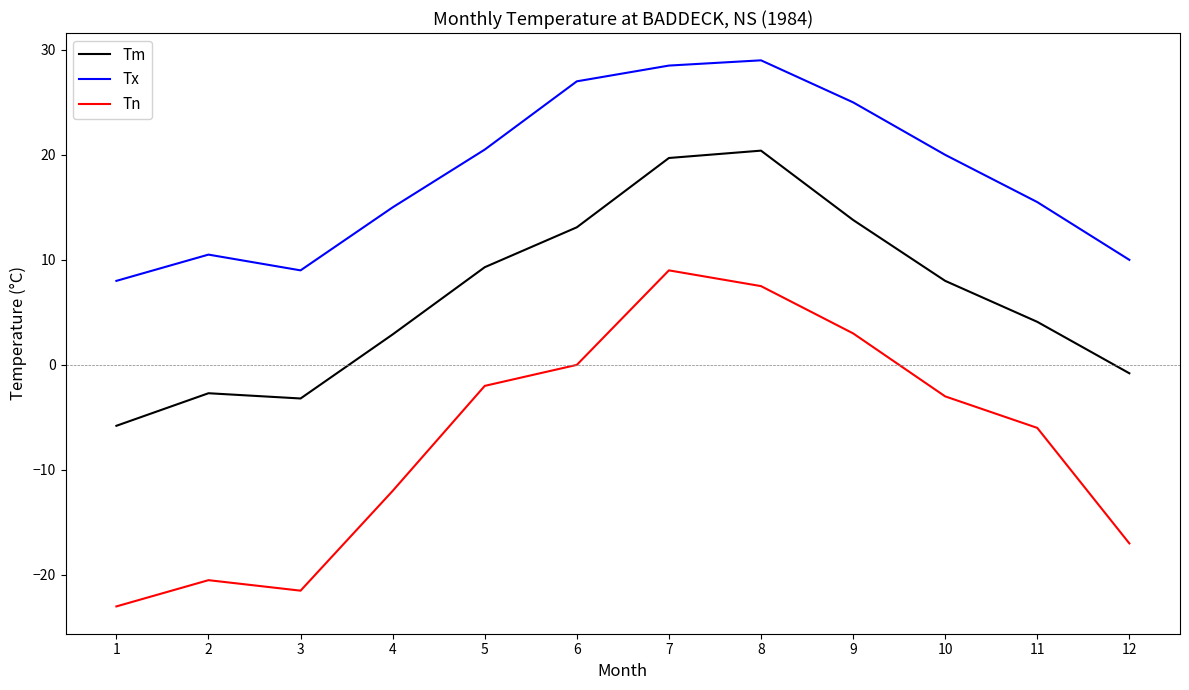

How many lines are shown in the chart?

3